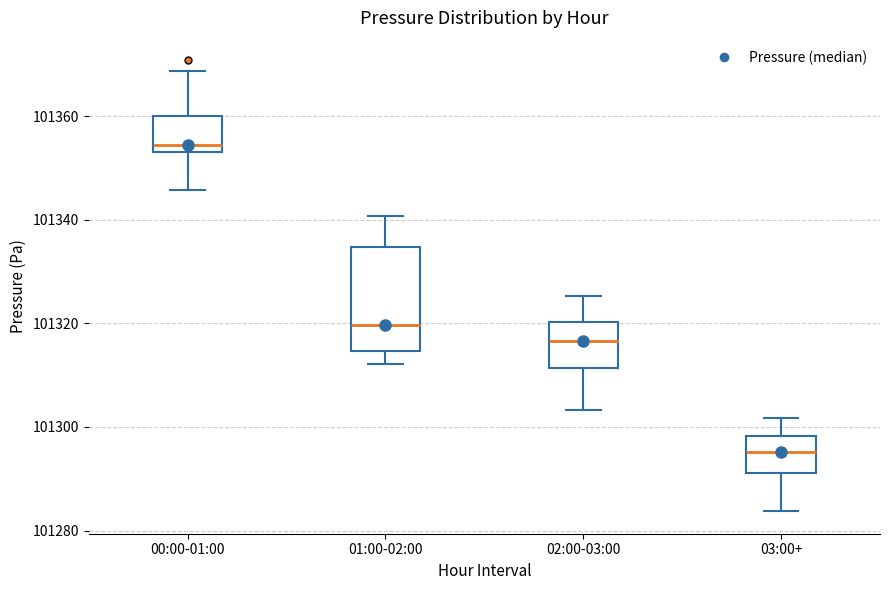

Where does the upper whisker of the box for 03:00+ end on the y-axis? The values are not printed on the chart, so give them approximately, as read against the axis.

101302